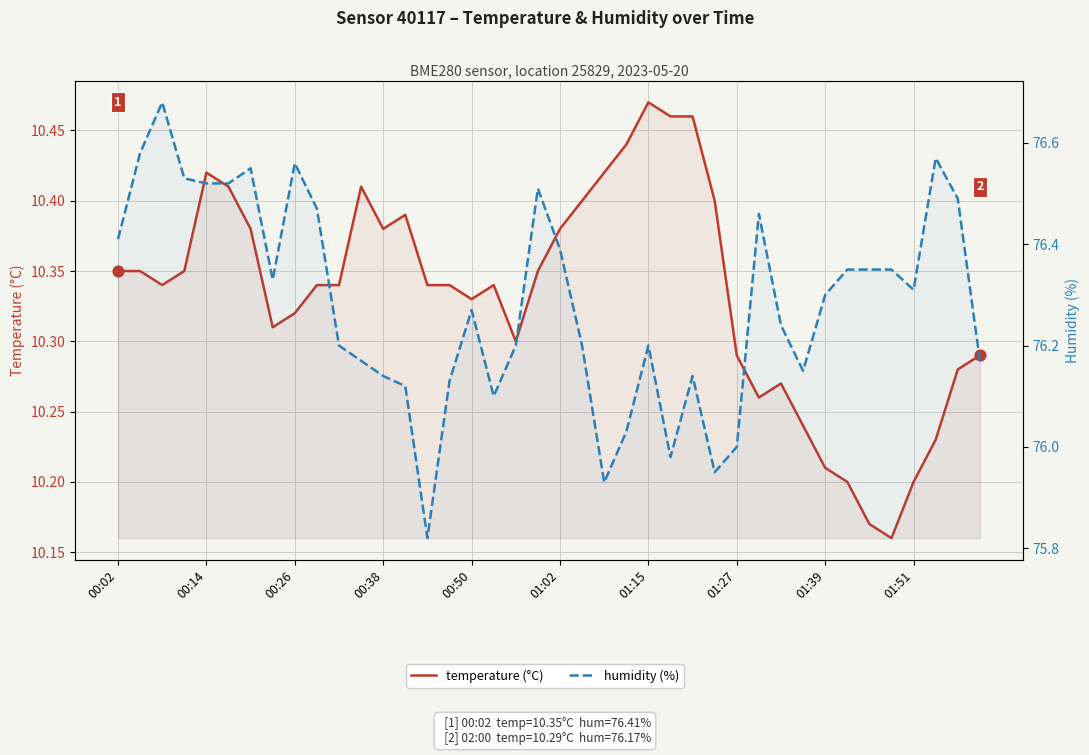

Which series has the largest Y range (max minus min)?

humidity (%)